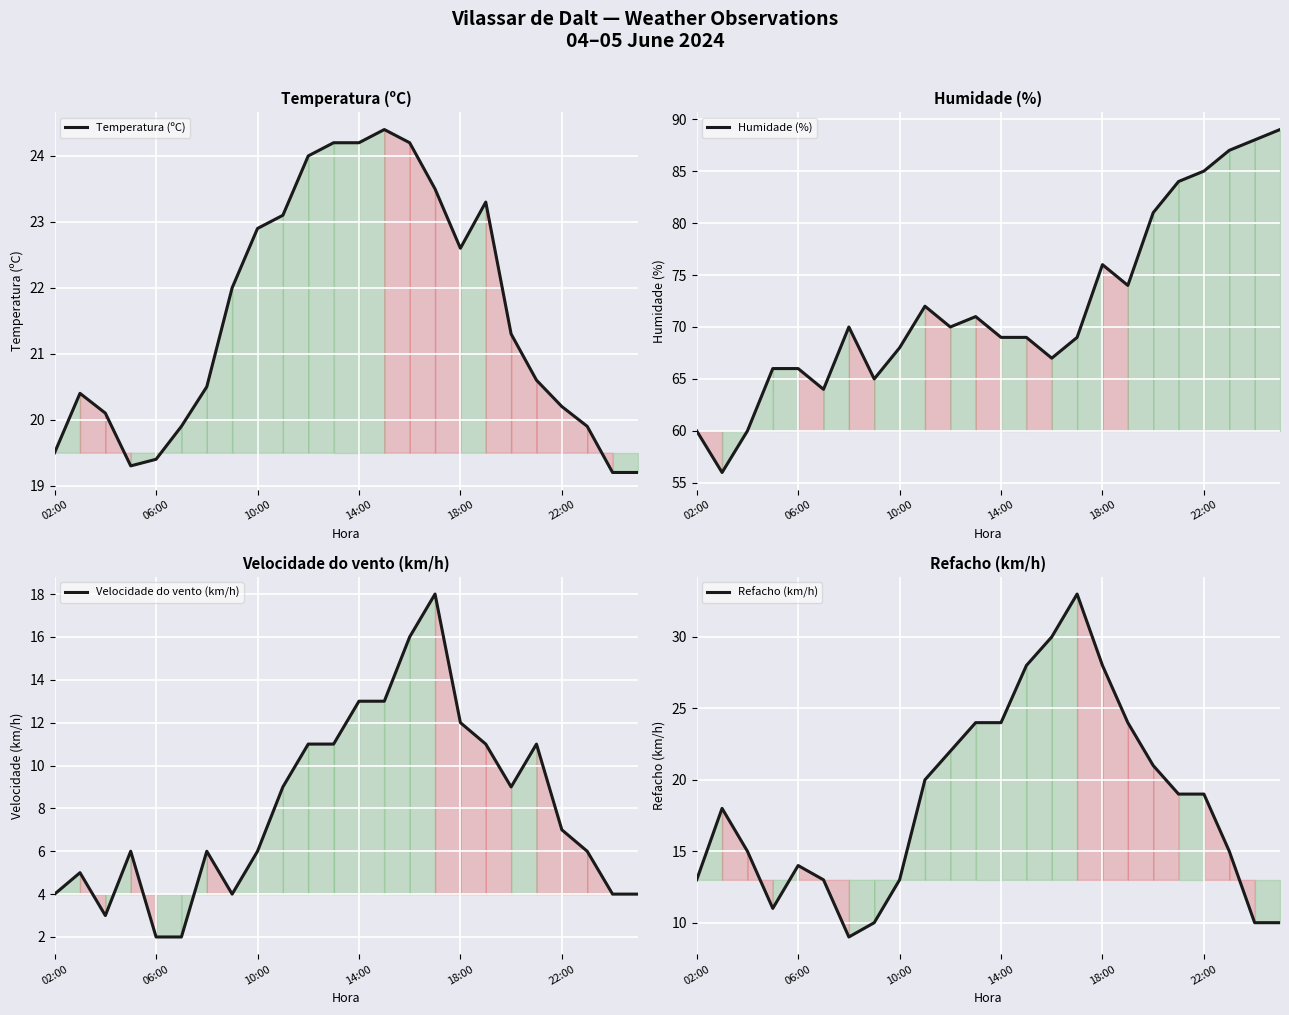

True or false: Velocidade do vento (km/h) has a value of 8.6 at 6.

False